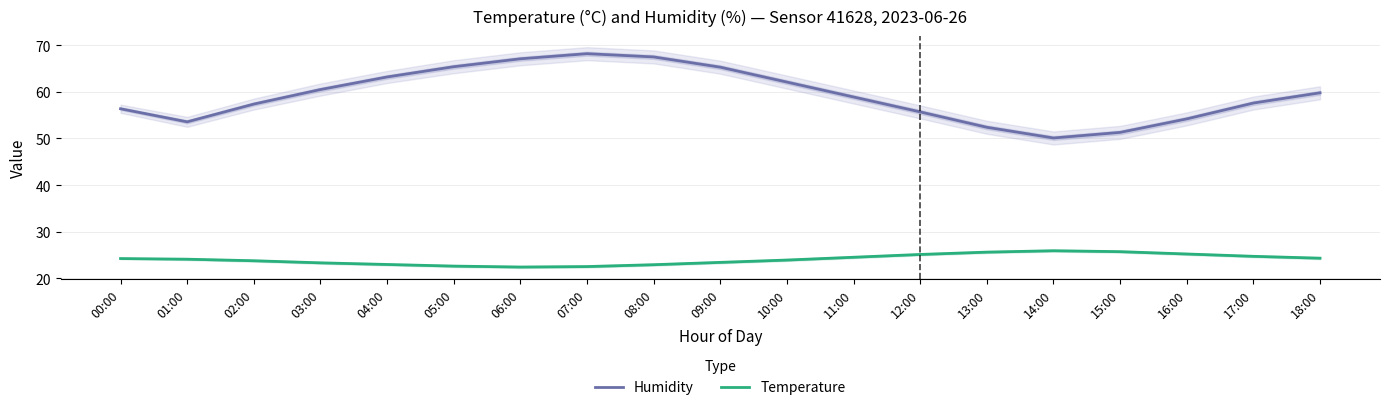

What are all the series names shown in the legend?

Humidity, Temperature